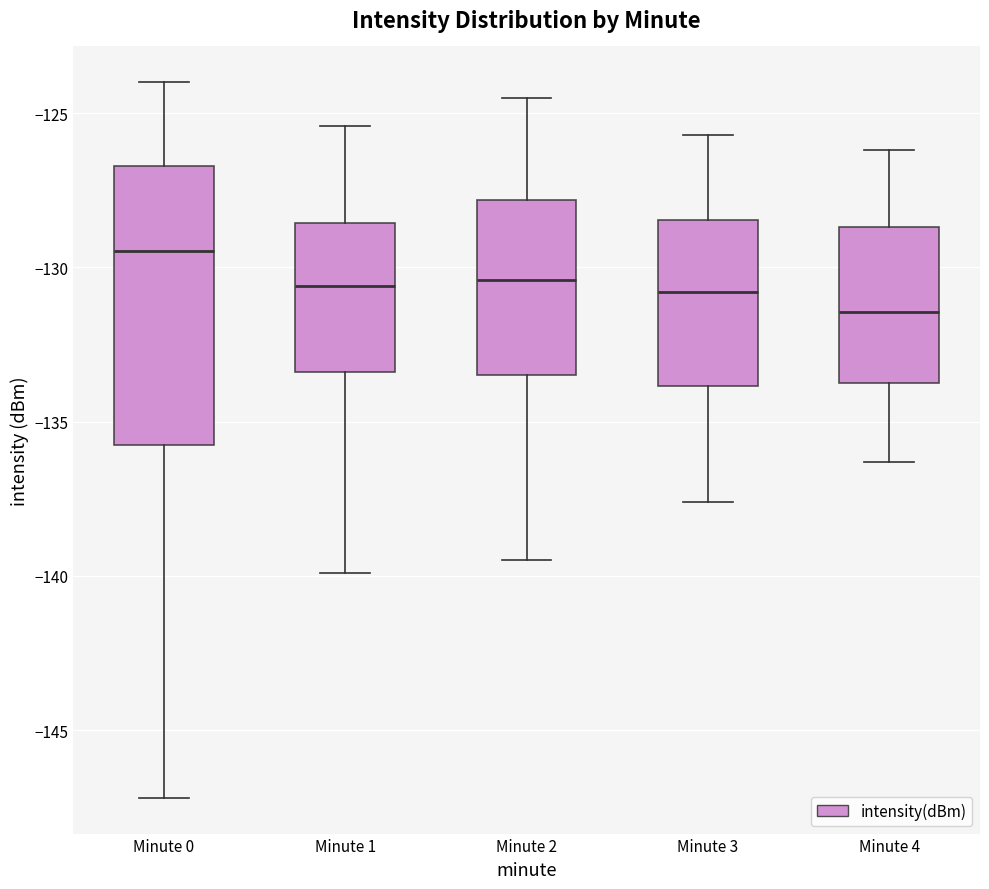

Where does the lower whisker of the box for Minute 1 end on the y-axis? The values are not printed on the chart, so give them approximately, as read against the axis.

-140.0